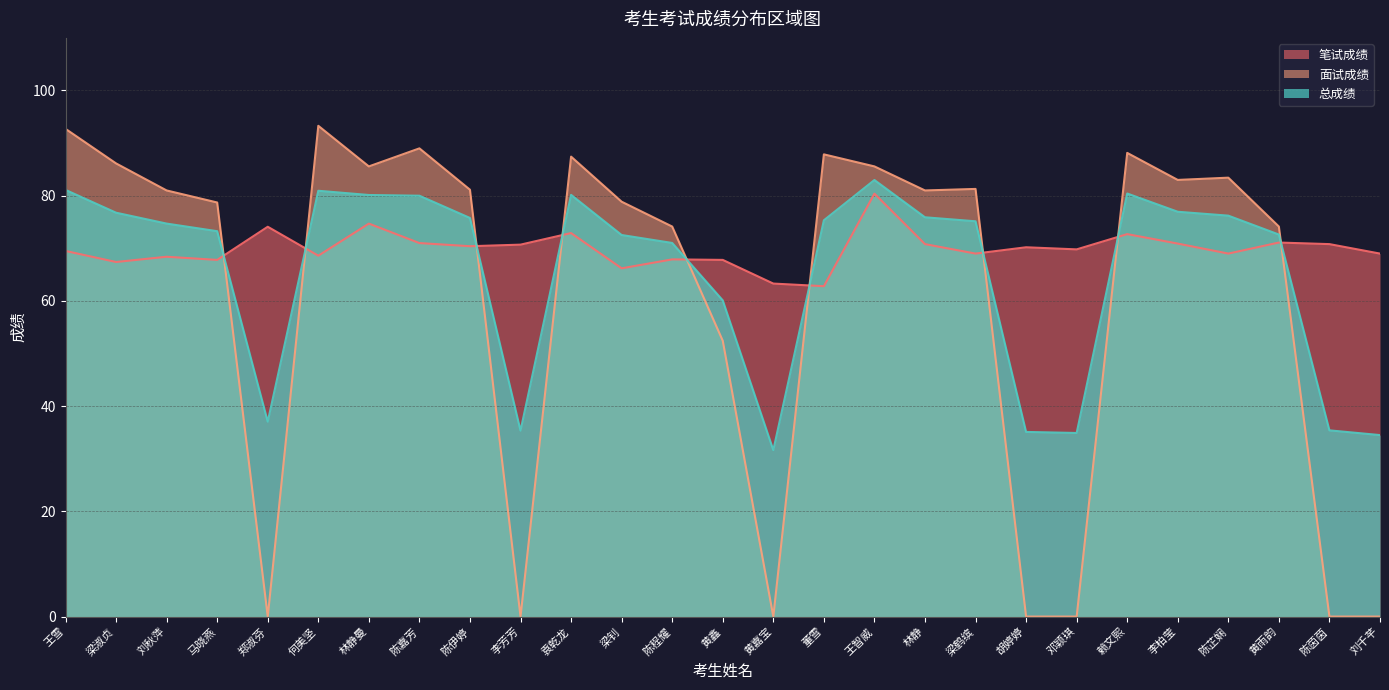

Which category has the lowest value in the 笔试成绩 series?

董雪